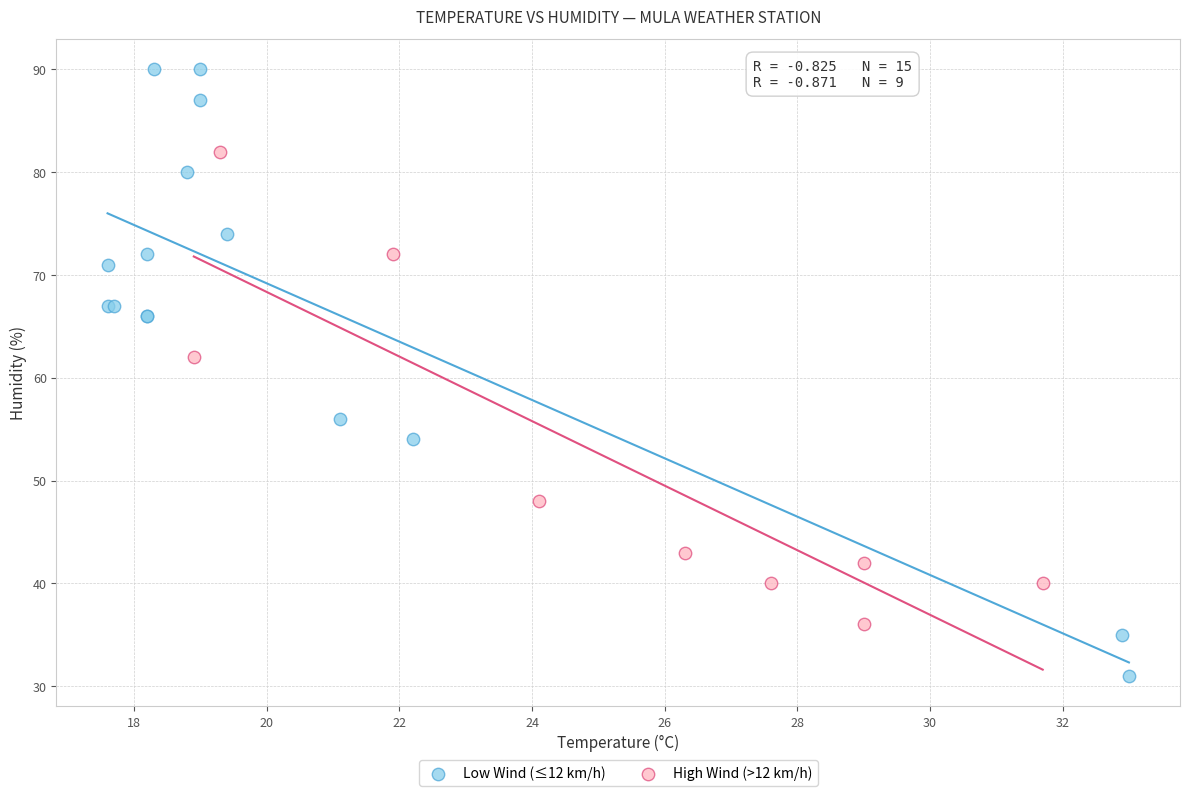

Which series has the widest spread of Y values?

Low Wind (≤12 km/h)